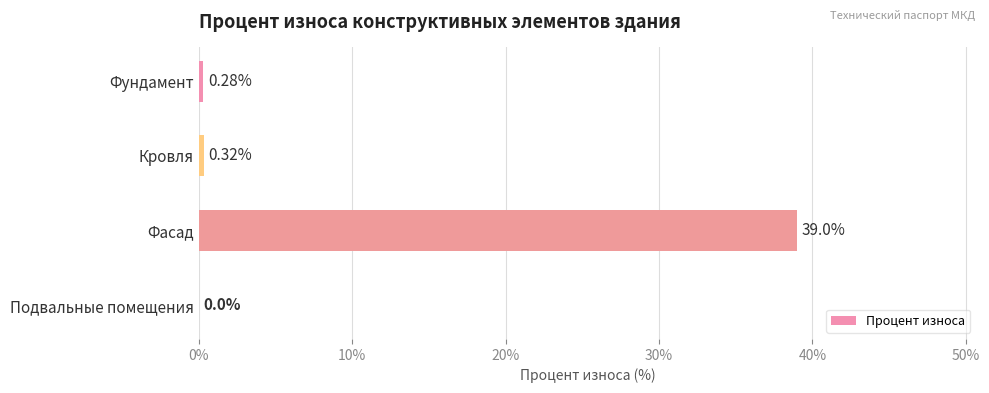

What is the change in value from Фундамент to Фасад?

+38.7